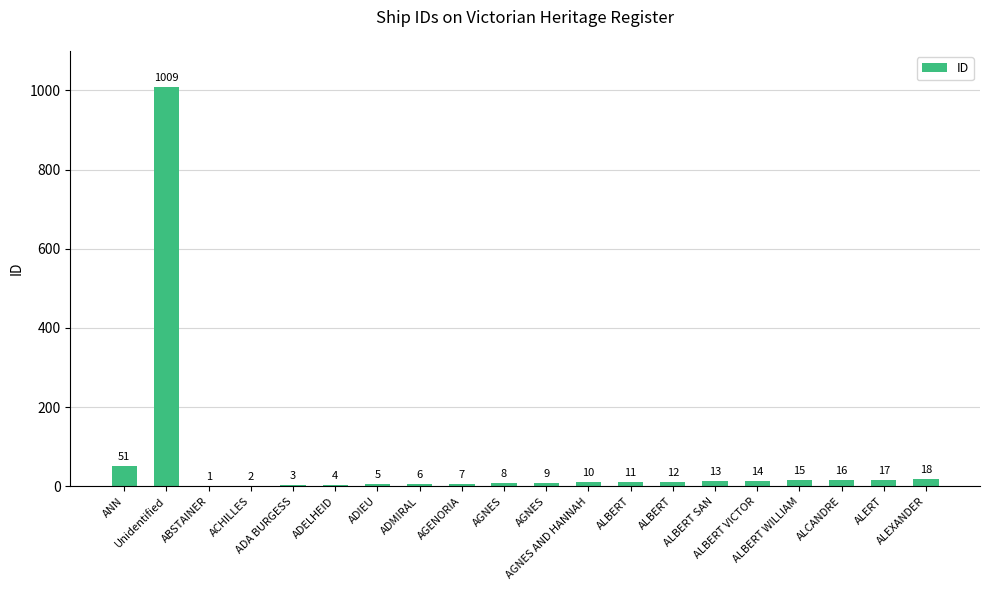

What is the ratio of the value at ALBERT SAN to the value at ALEXANDER?

0.7